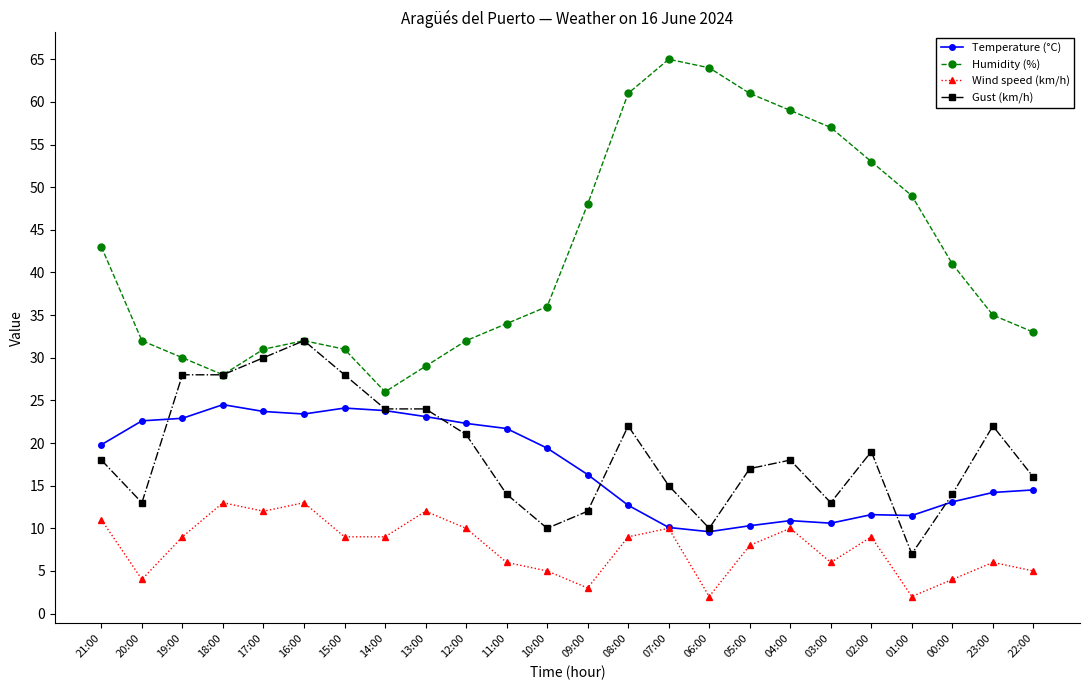

What is the value of the Temperature (°C) point at the 5th from the left?

23.7